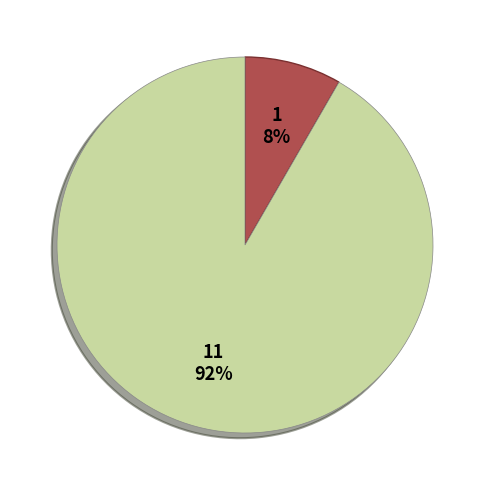

Count the number of slices in the pie.

2